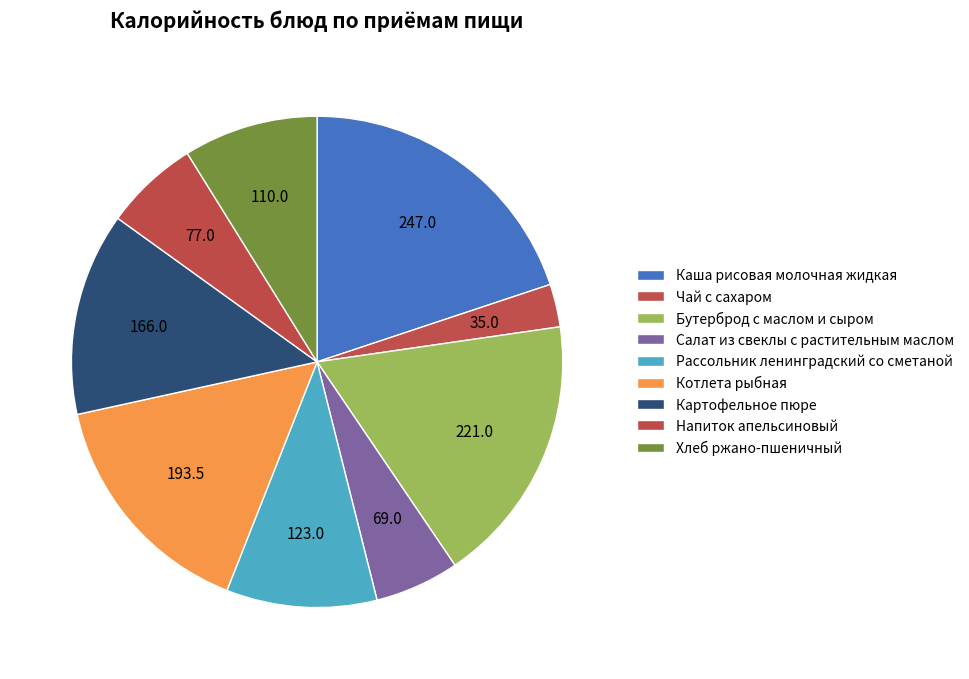

Which slice is the largest?

Каша рисовая молочная жидкая